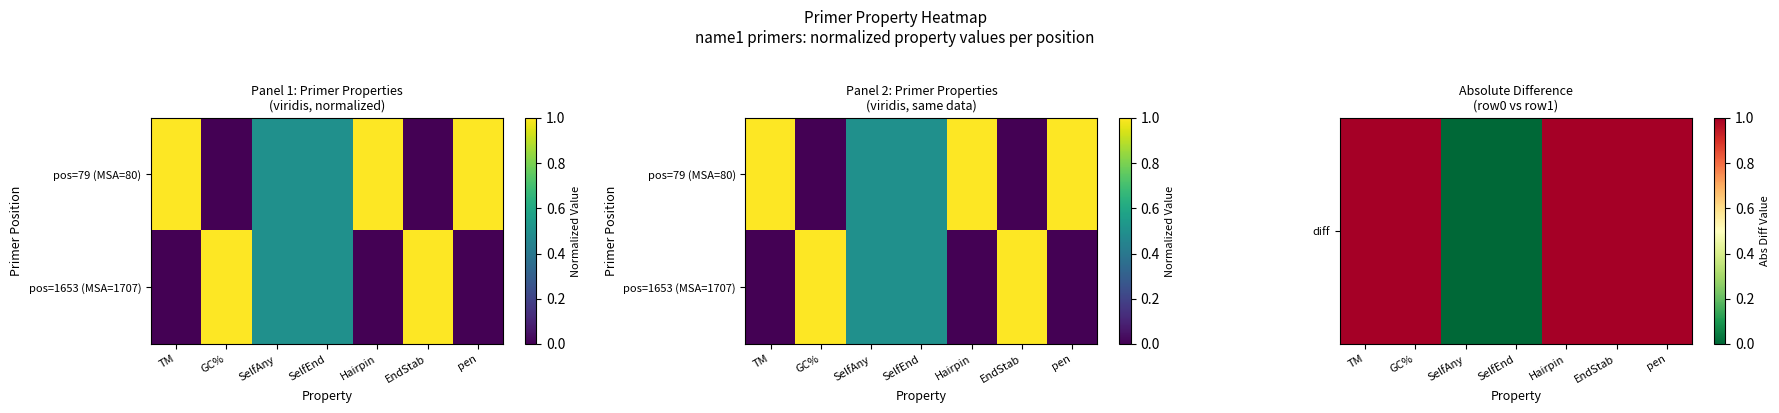

At which category does the chart reach its minimum across all series?

SelfAny